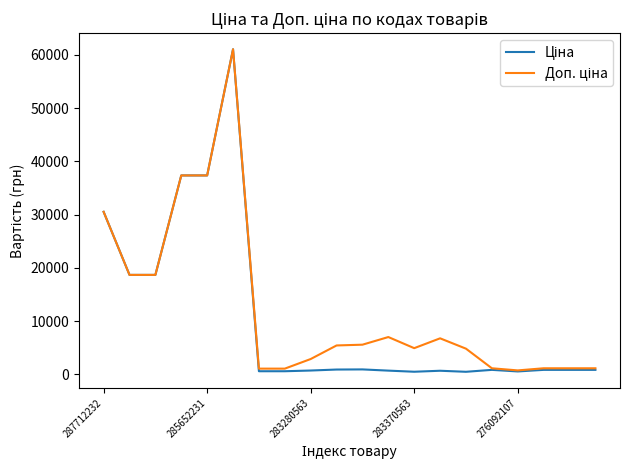

What is the greatest value displayed?

61024.7